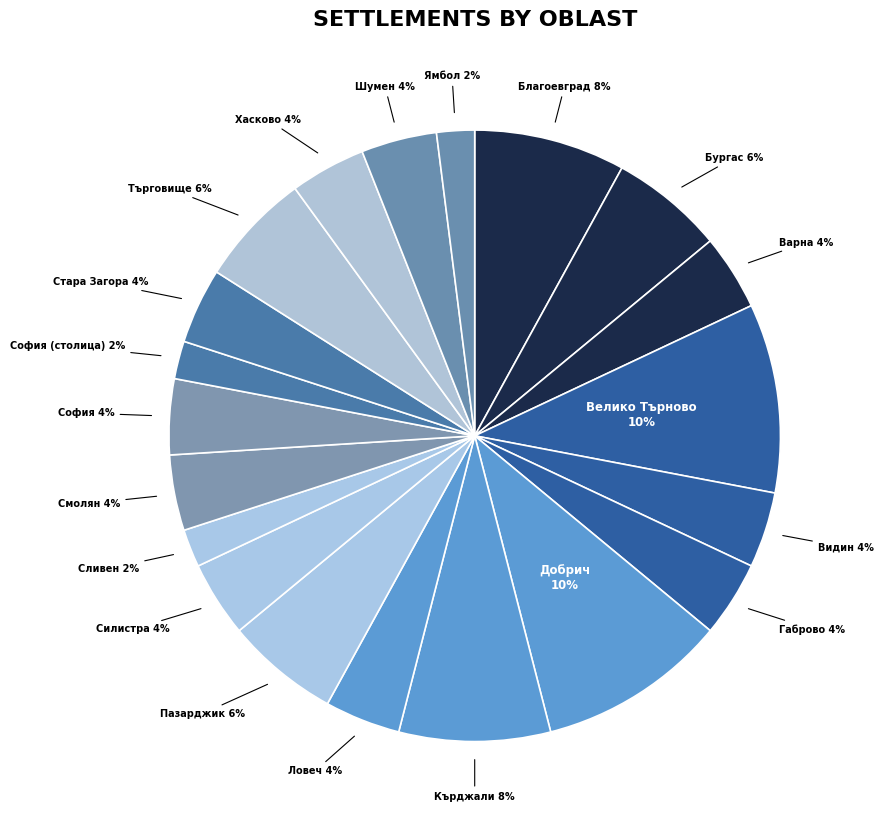

Count the number of slices in the pie.

20